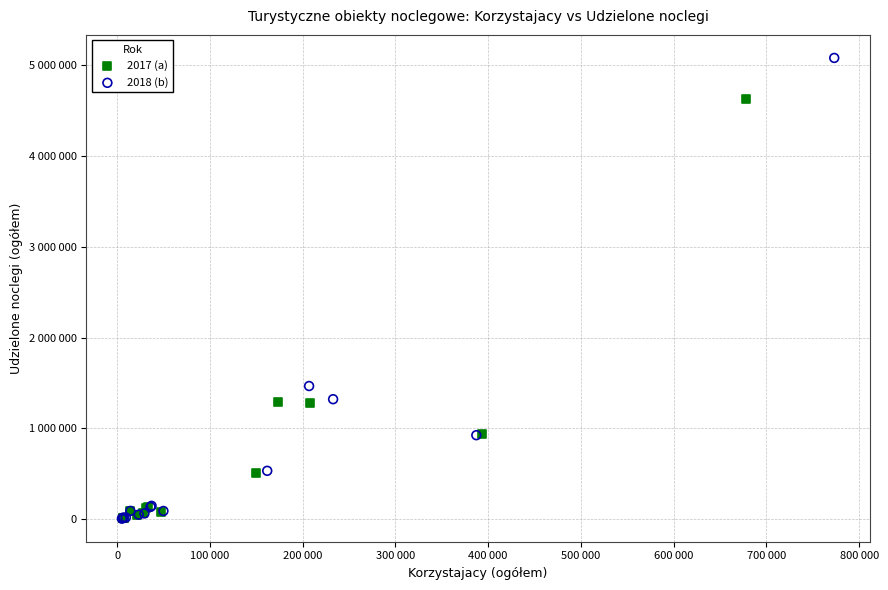

Which series reaches the maximum Y coordinate?

2018 (b)